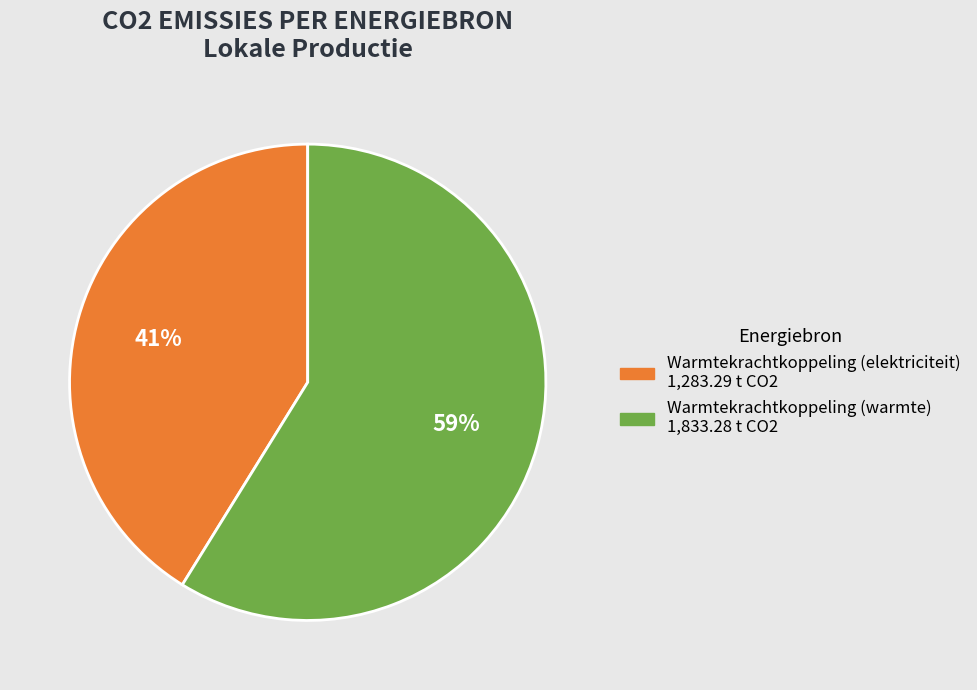

To the nearest percent, what is the difference between the largest and smallest slice percentages?

18%